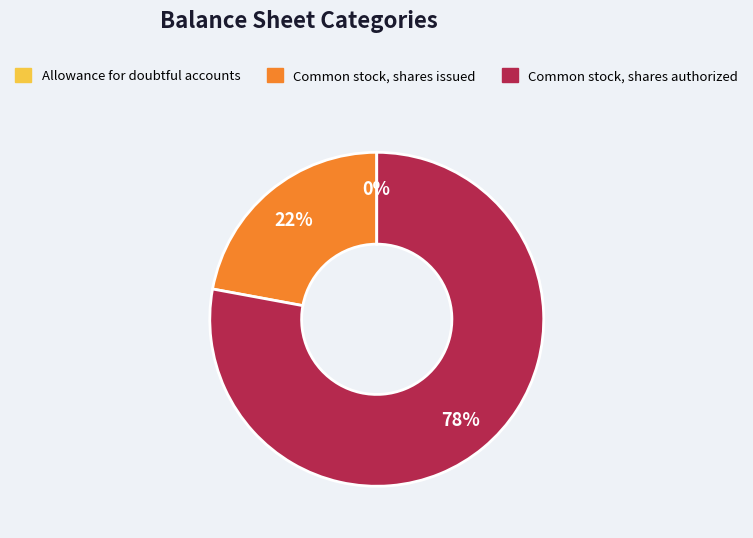

To the nearest percent, what is the difference between the largest and smallest slice percentages?

78%